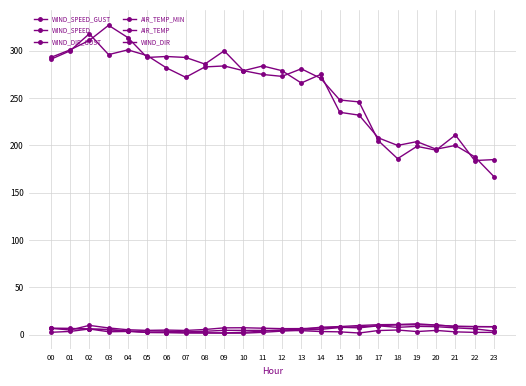

The value of WIND_SPEED_GUST at 23 is 5.2. True or false?

False